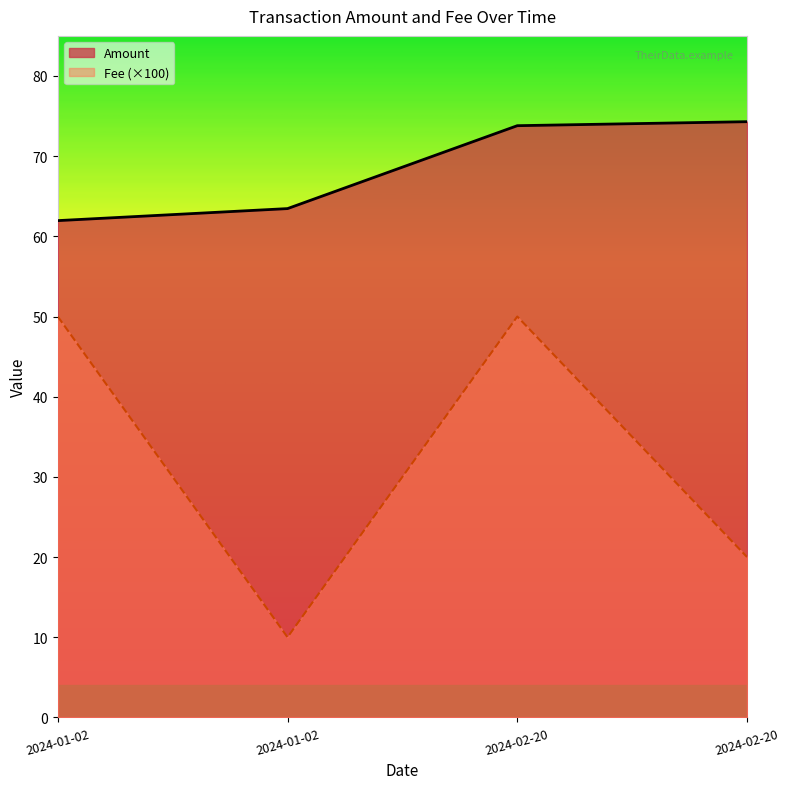

Is the value of Amount at 2024-02-20 greater than the value of Fee at 2024-02-20?

Yes